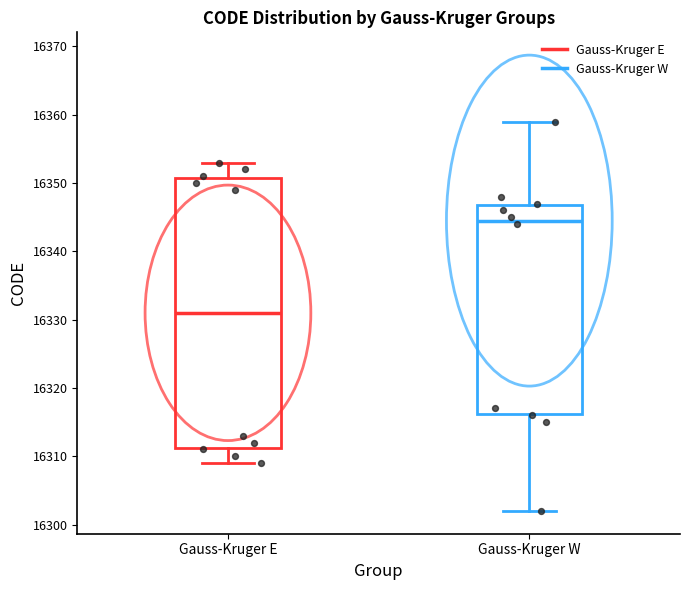

Reading left to right, read every box against the y-axis: the position of its median line, the range the box covers, and the ends of its whiskers. The values are not printed on the chart, so give them approximately, as read against the axis.

Gauss-Kruger E: median 16331, box 16311 to 16351, whiskers 16309 to 16353
Gauss-Kruger W: median 16345, box 16316 to 16347, whiskers 16302 to 16359